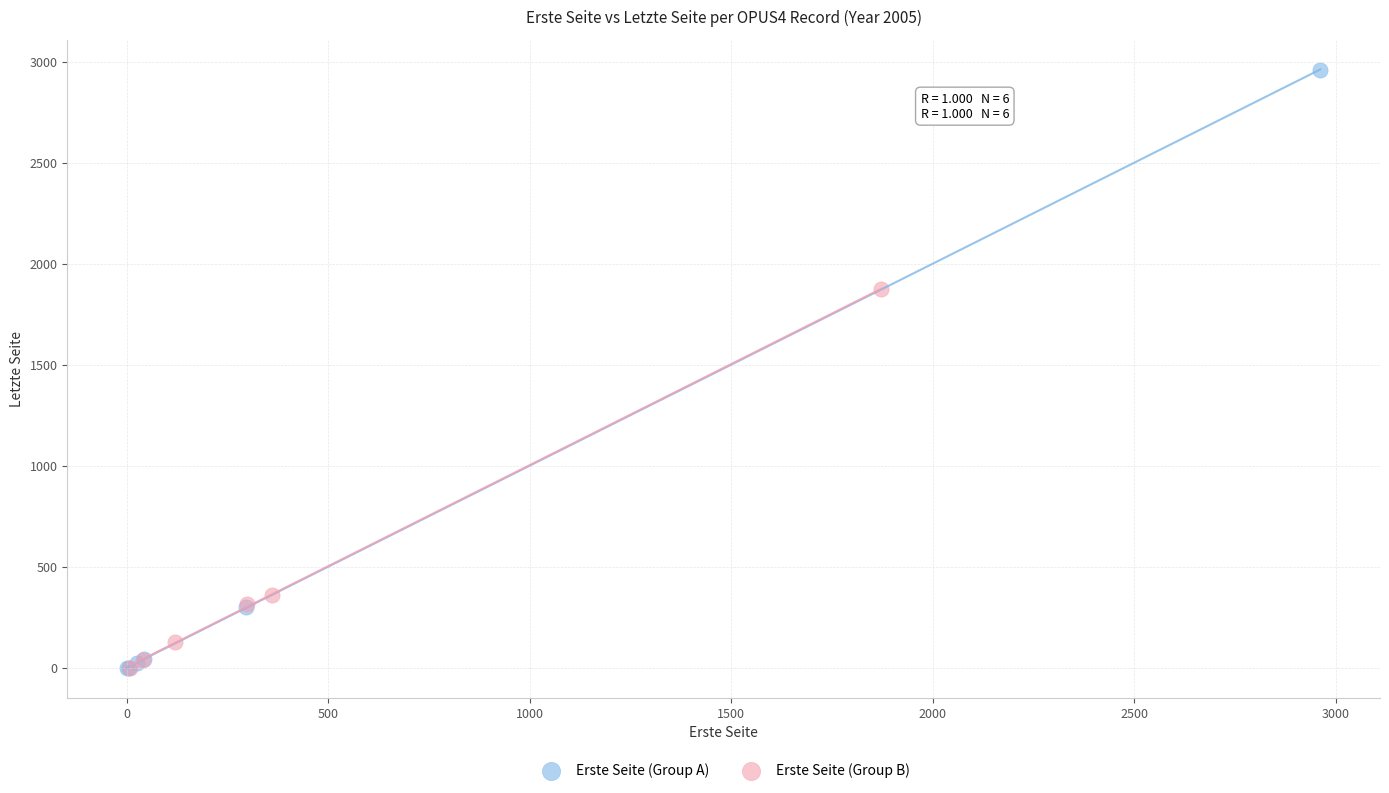

What are all the series names shown in the legend?

Erste Seite (Group A), Erste Seite (Group B)